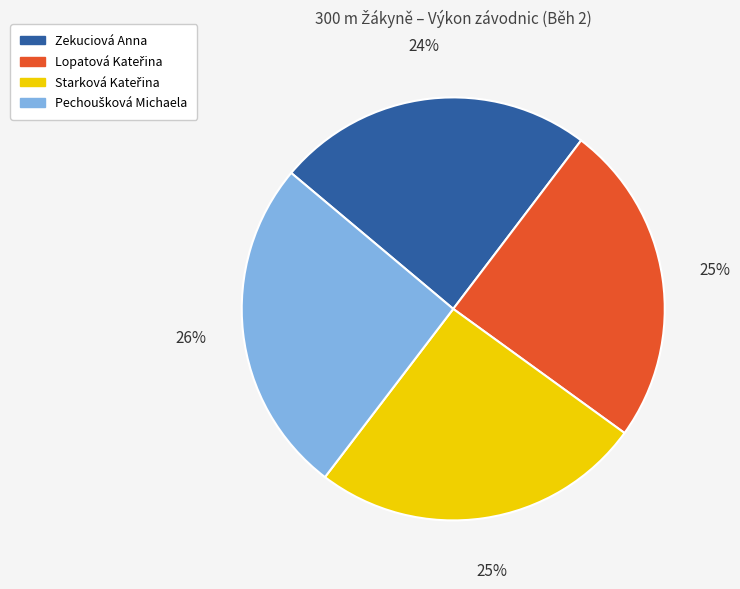

The Zekuciová Anna slice represents 24% of the pie. True or false?

True